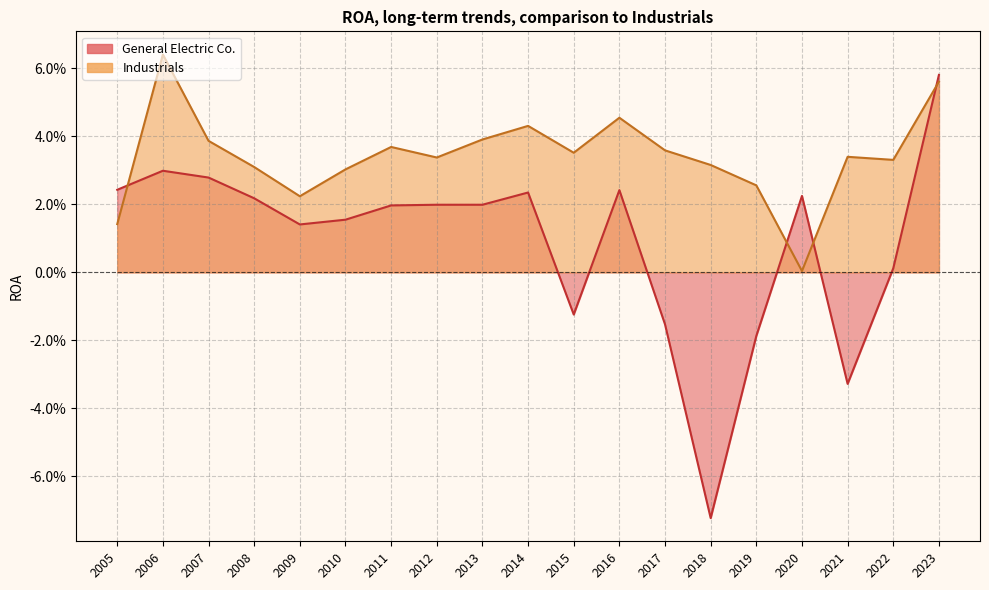

The value of General Electric Co. at 2018 is -0.0. True or false?

False